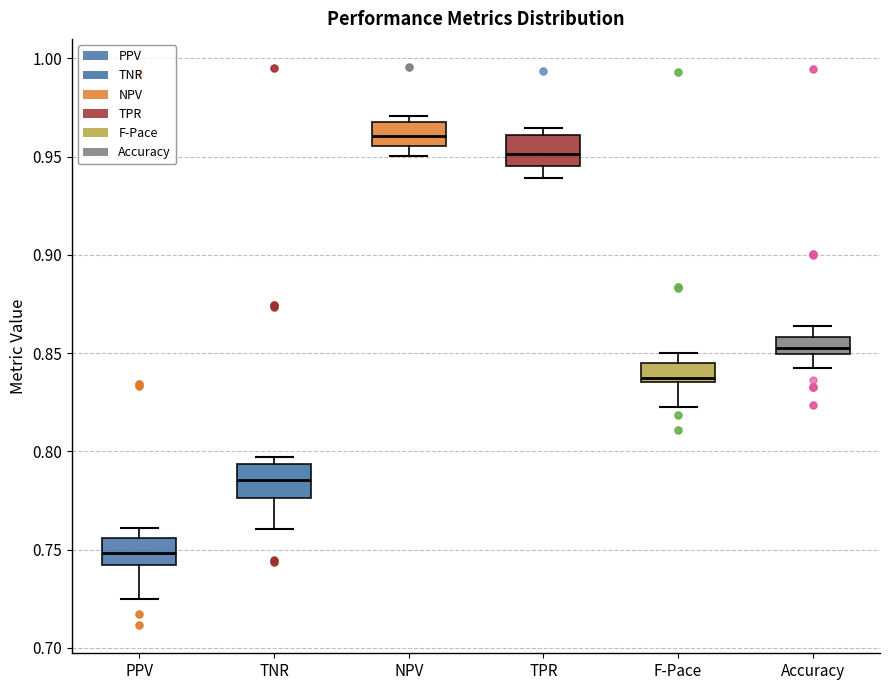

Reading left to right, transcribe this box plot: for each box, give where its median line is, the range the box spans, and where its two whiskers end, as read against the y-axis. The values are not printed on the chart, so give them approximately, as read against the axis.

PPV: median 0.750, box 0.740 to 0.755, whiskers 0.725 to 0.760
TNR: median 0.785, box 0.775 to 0.795, whiskers 0.760 to 0.795 (just above the box's upper edge)
NPV: median 0.960, box 0.955 to 0.965, whiskers 0.950 to 0.970
TPR: median 0.950, box 0.945 to 0.960, whiskers 0.940 to 0.965
F-Pace: median 0.835 (just above the box's lower edge), box 0.835 to 0.845, whiskers 0.825 to 0.850
Accuracy: median 0.850 (just above the box's lower edge), box 0.850 to 0.860, whiskers 0.840 to 0.865